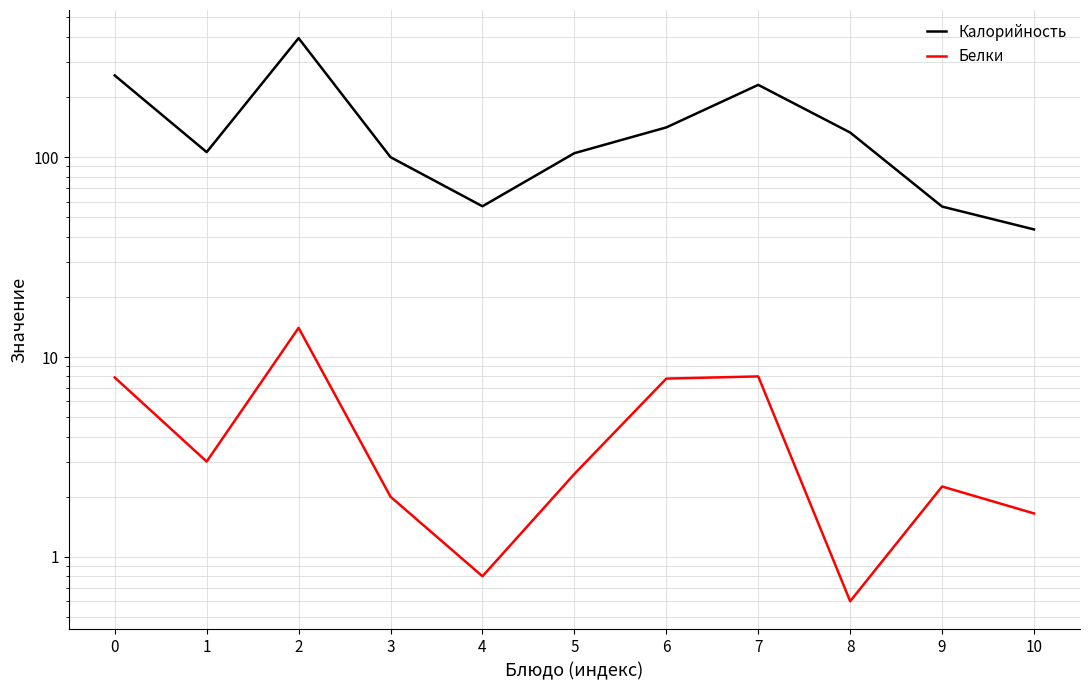

True or false: Калорийность and Белки cross at least once.

False